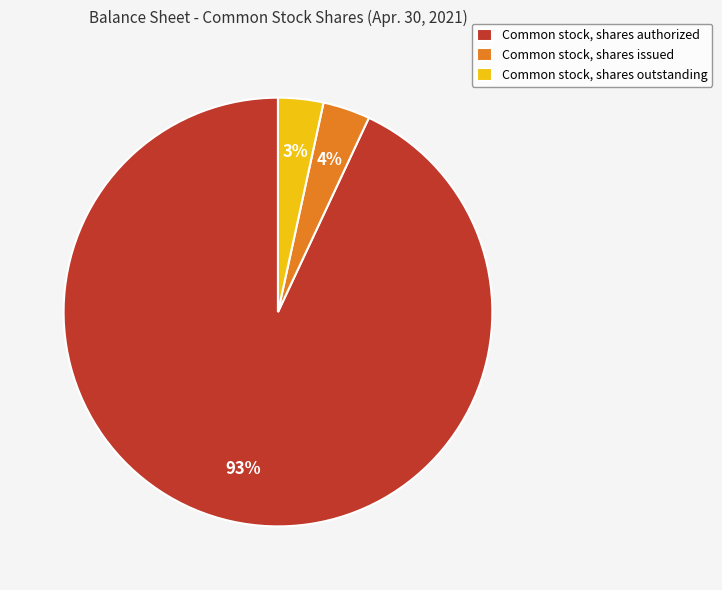

To the nearest percent, what is the difference between the Common stock, shares issued and Common stock, shares authorized slice percentages?

89%